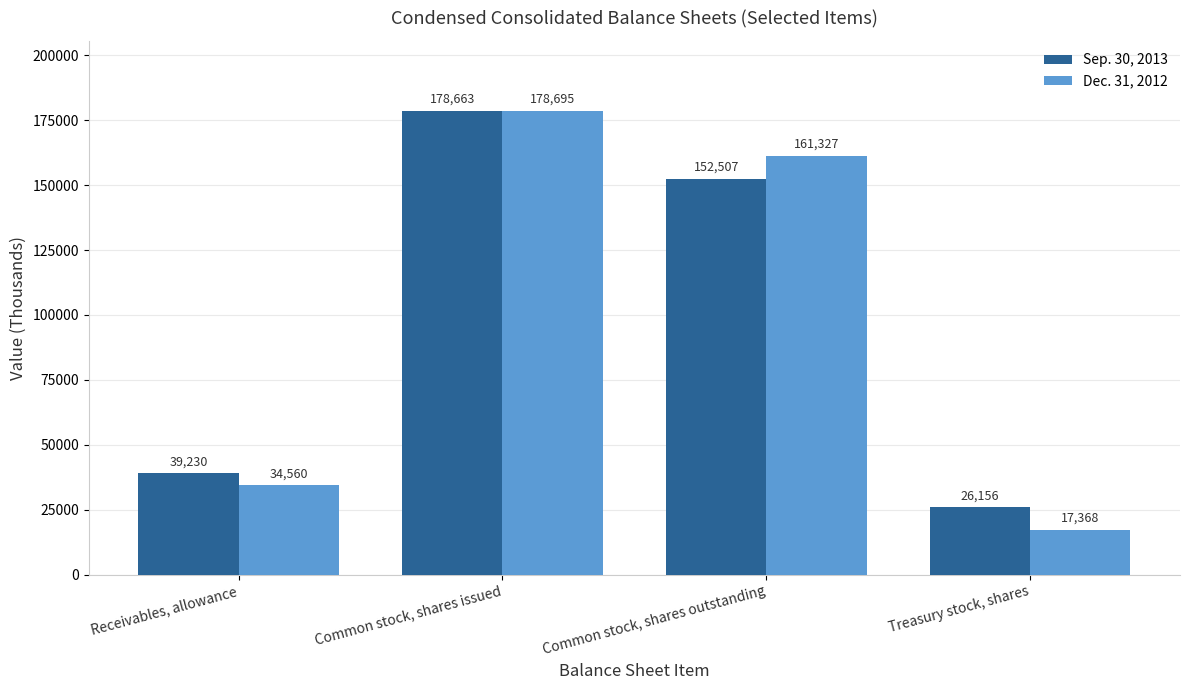

What is the total value across all series at Common stock, shares issued?

357358